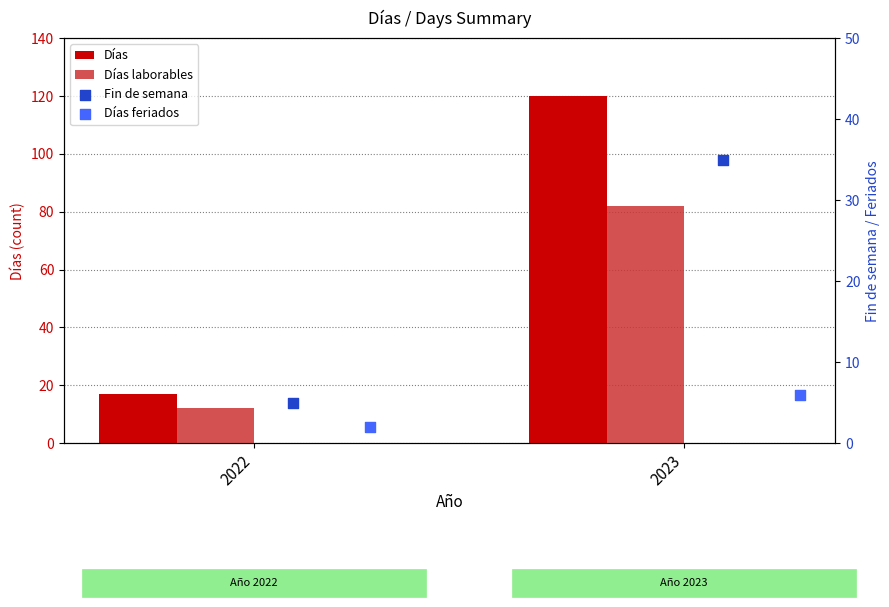

What is the total value across all series at 2023?

243